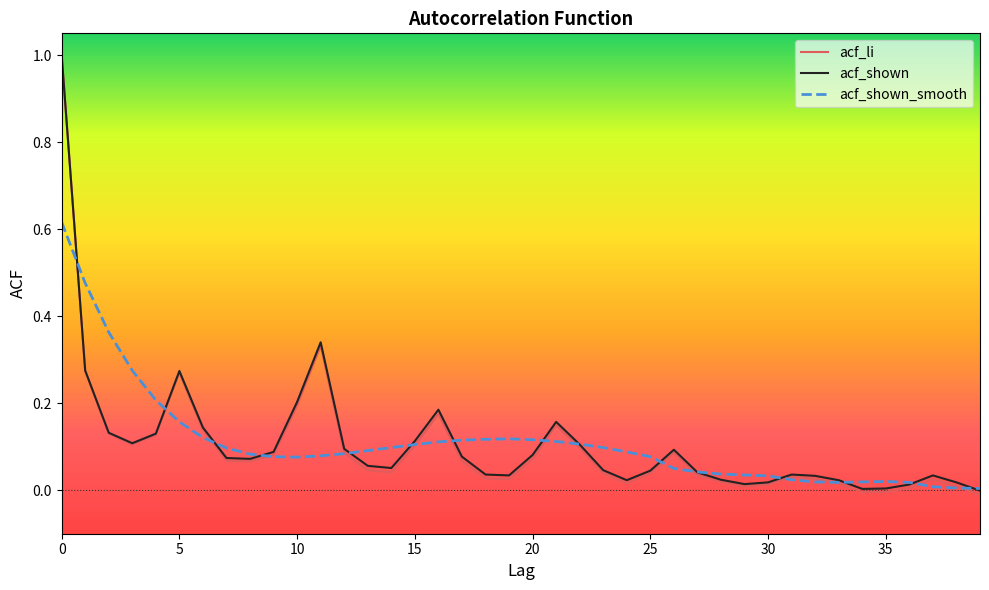

What is the sum of all acf_shown_smooth values?

4.4